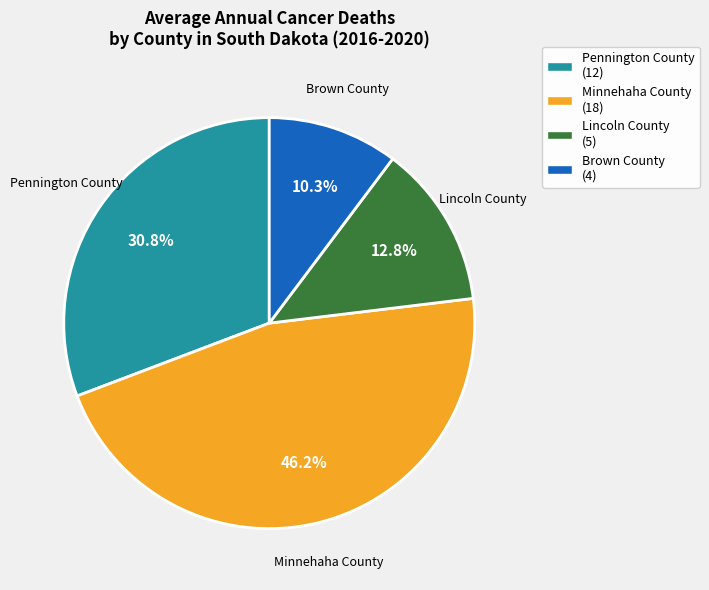

How many segments does this pie chart have?

4